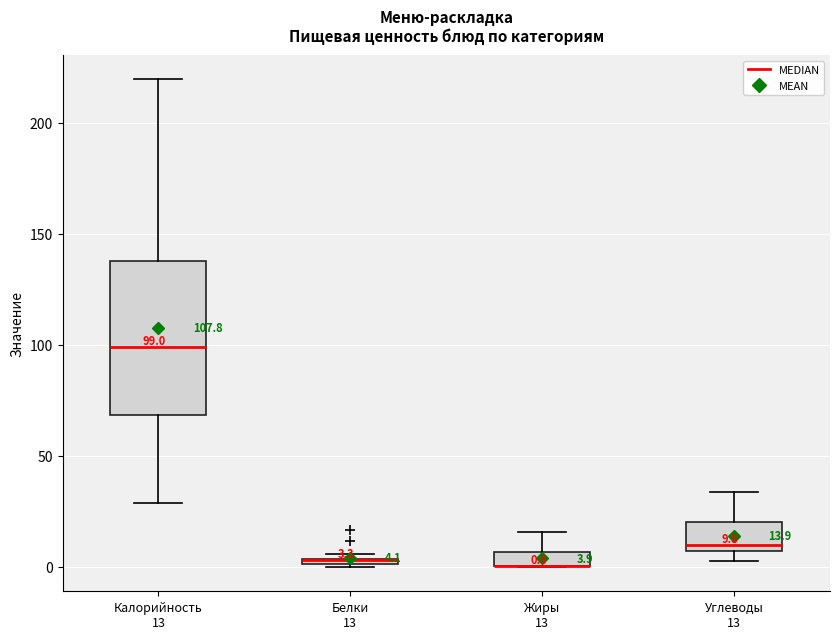

Comparing the boxes themselves (not the whiskers), which one is the tallest?

Калорийность 13